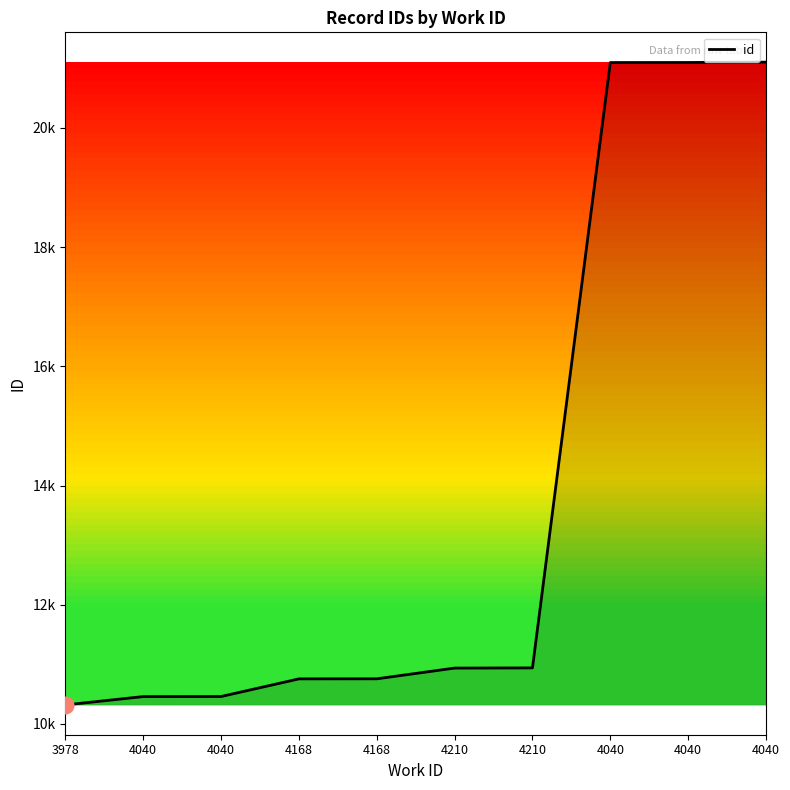

What is the value of the 7th point from the left?

10938